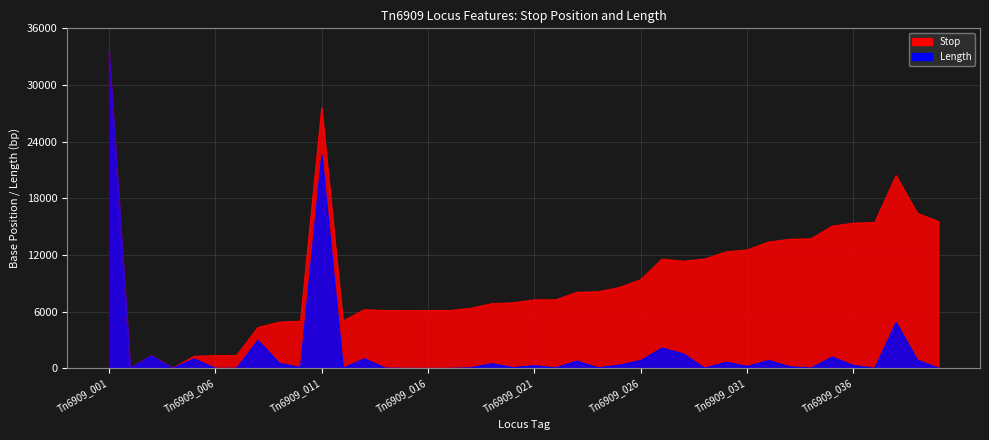

Between Tn6909_012 and Tn6909_029, which series saw the biggest shift?

Stop